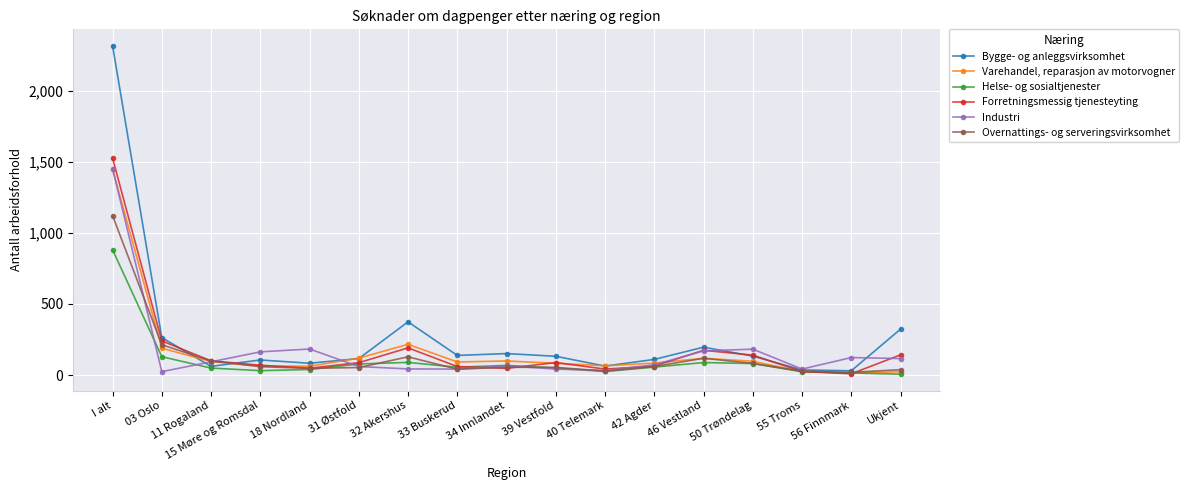

What is the sum of all Helse- og sosialtjenester values?

1762